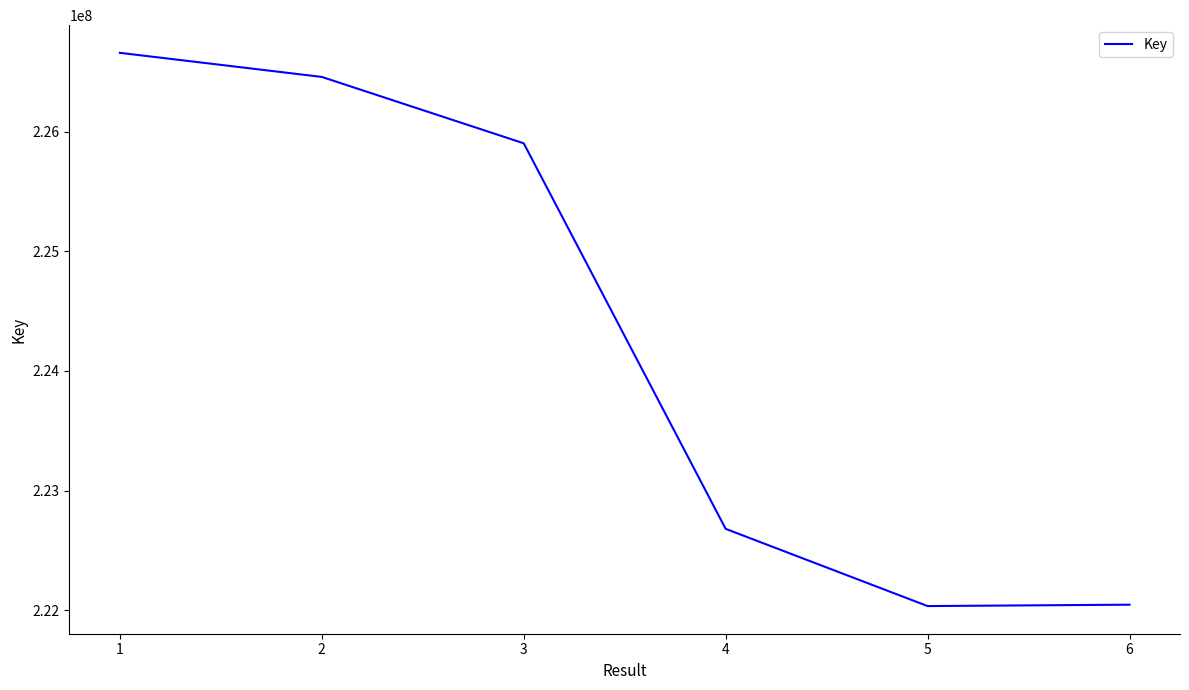

What is the sum of all values?

1345778830